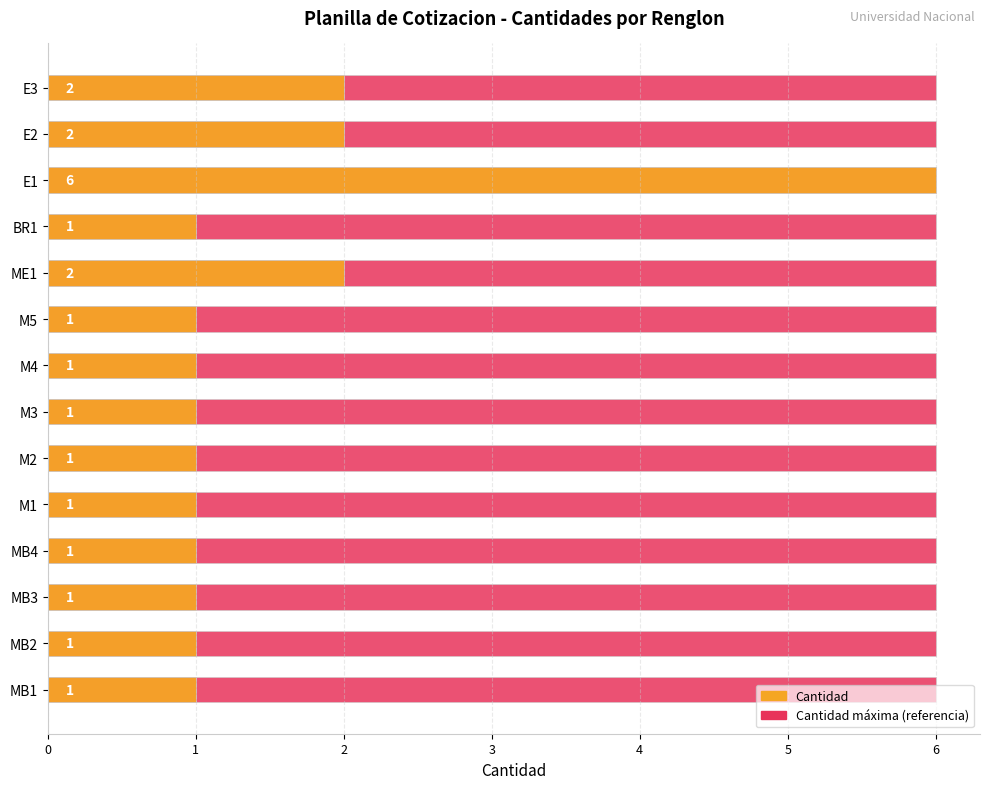

Which series has the widest spread of values?

Cantidad